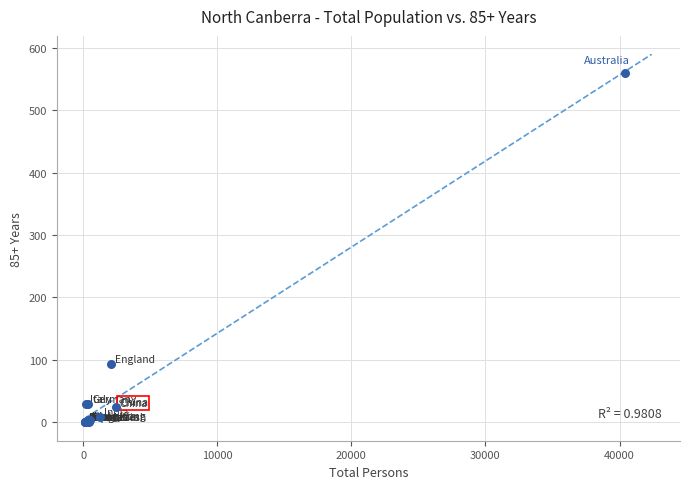

What Y value in the scatter plot is closest to 280?

94